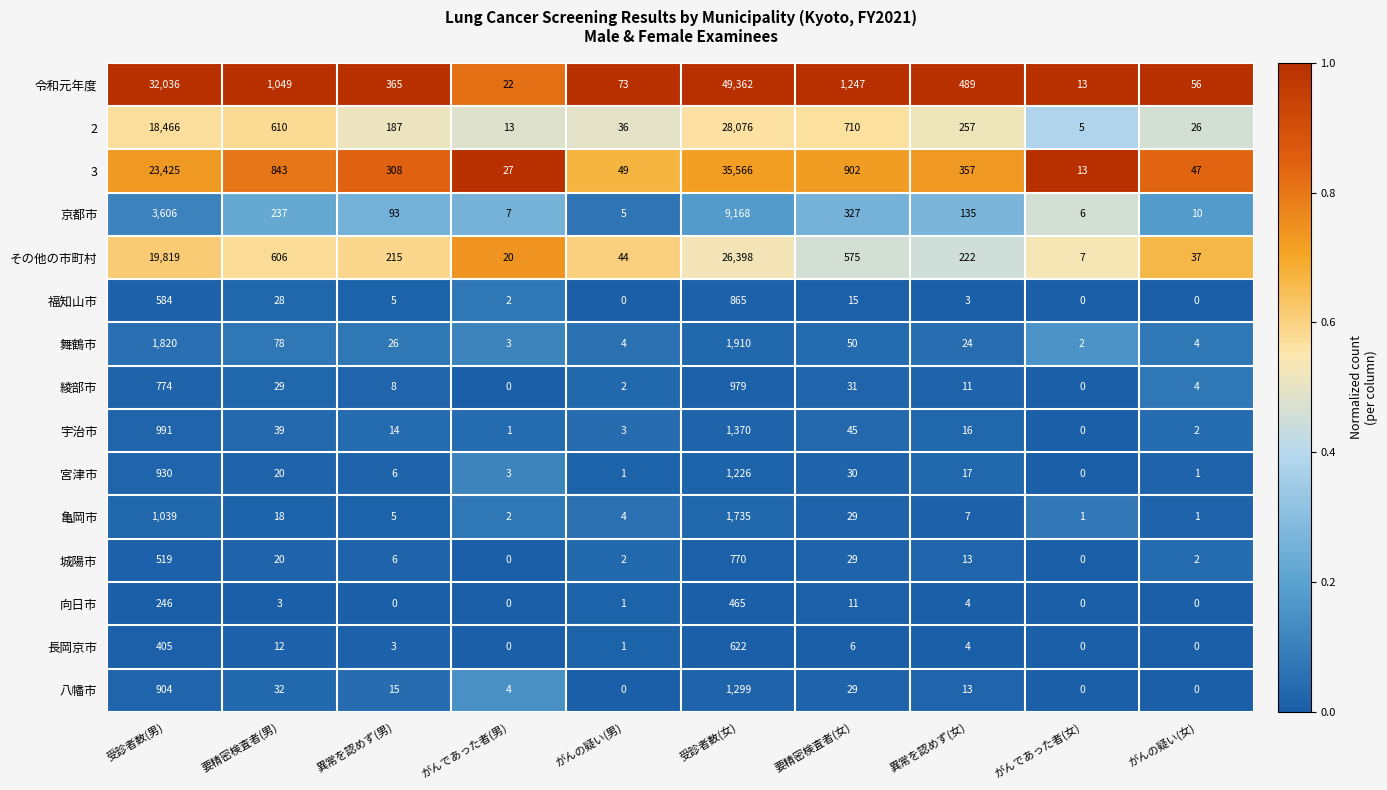

What is the maximum value shown in the chart?

49362